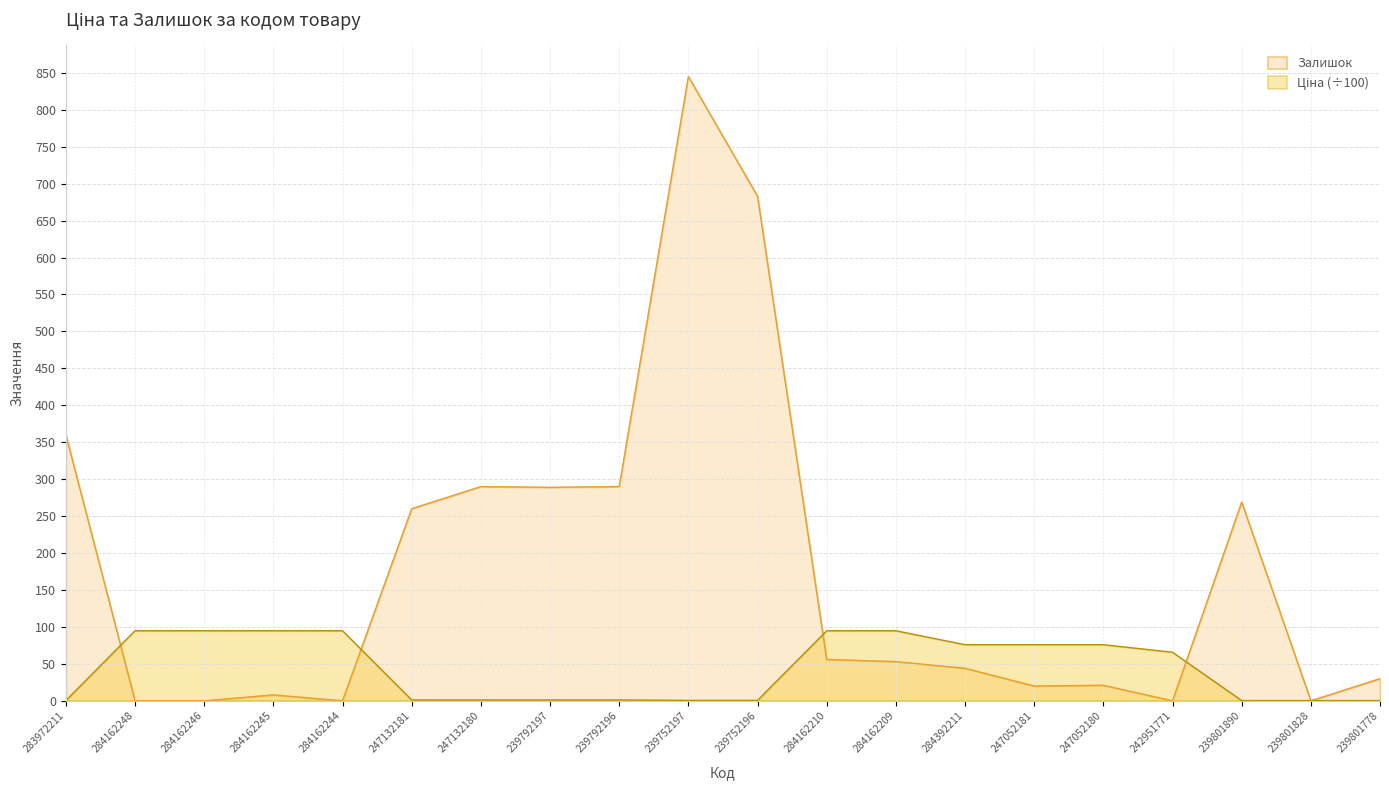

What is the label of the 14th point from the right?

247132180